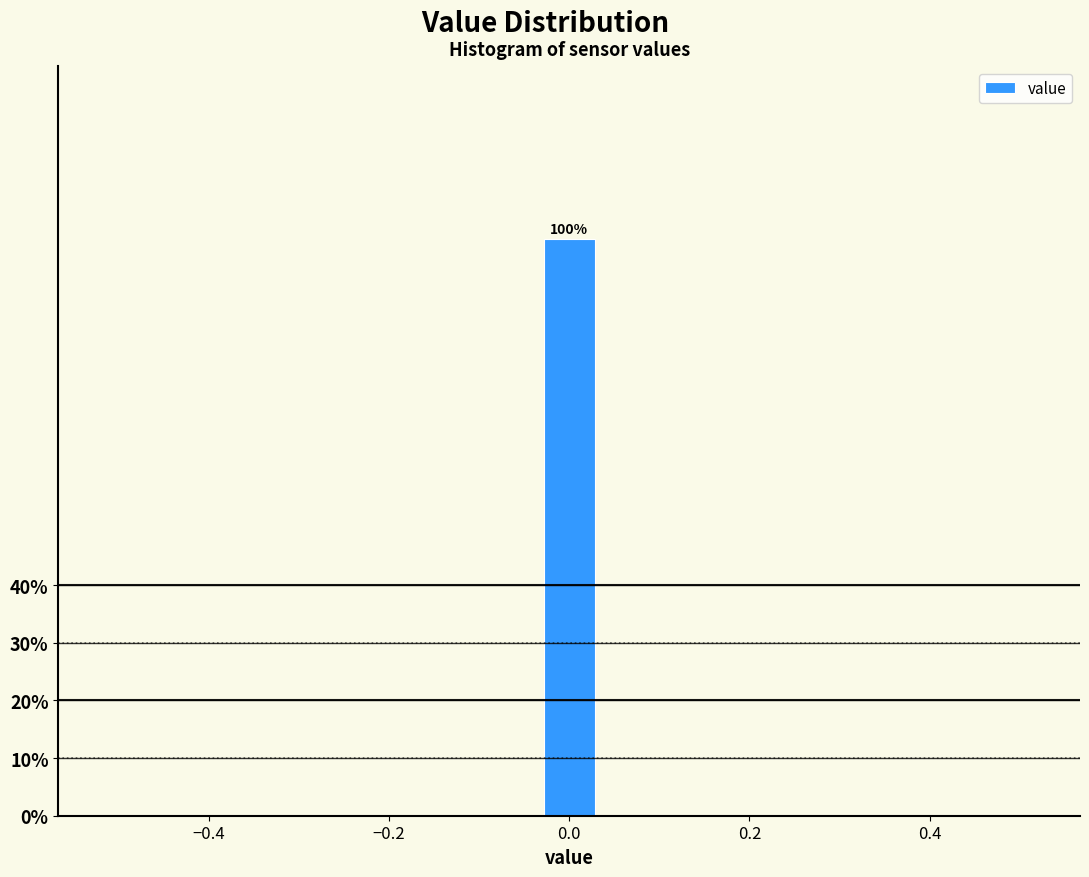

Around what value on the x-axis is the tallest bar? Give the approximate position of its centre, as read against the axis.

0.00